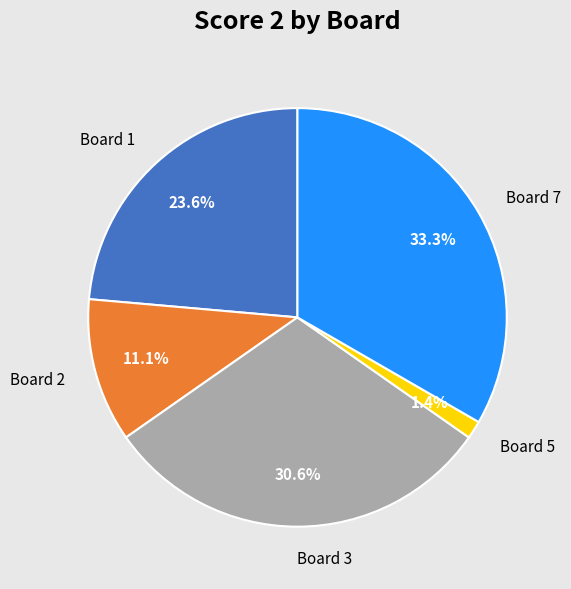

Which slice is the largest?

Board 7